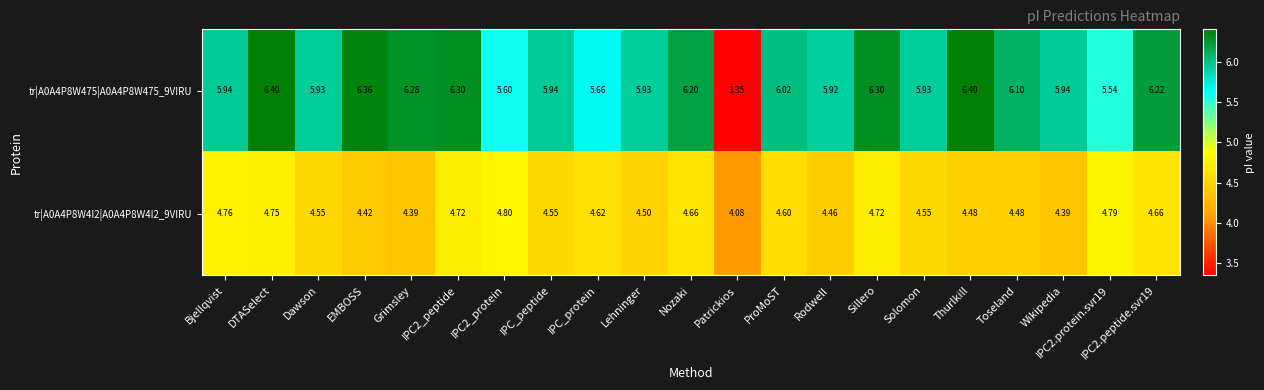

Where is tr|A0A4P8W4I2|A0A4P8W4I2_9VIRU nearest to the value 4?

Patrickios